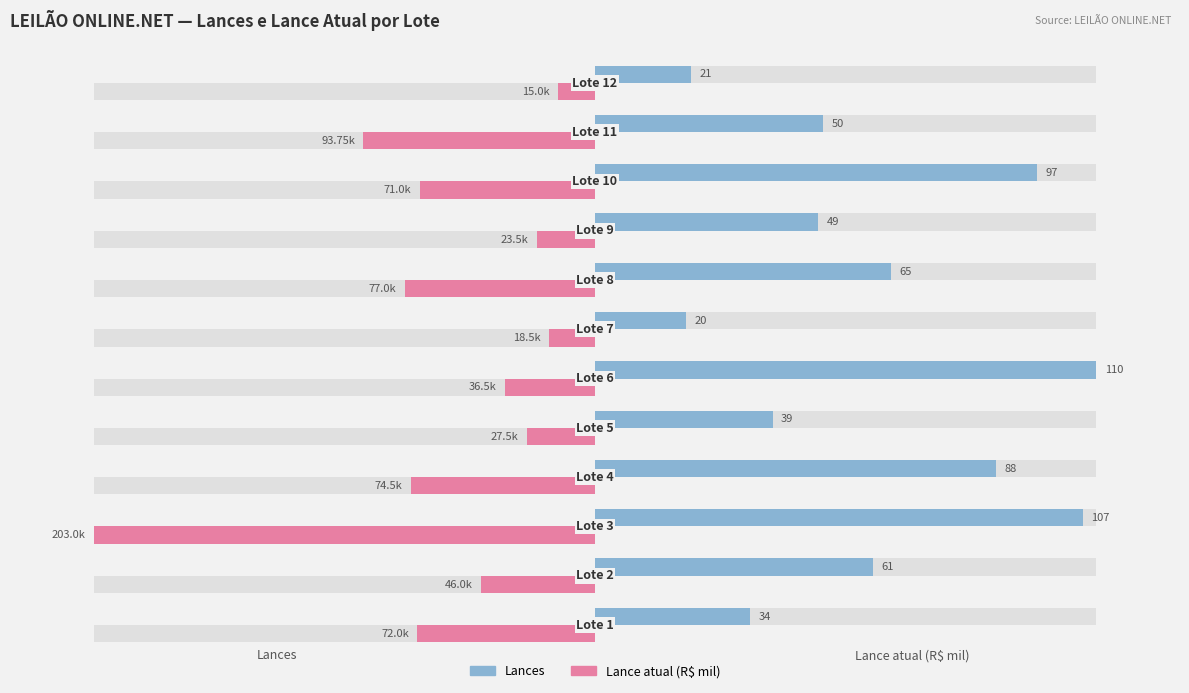

Does the chart contain stacked bars?

No